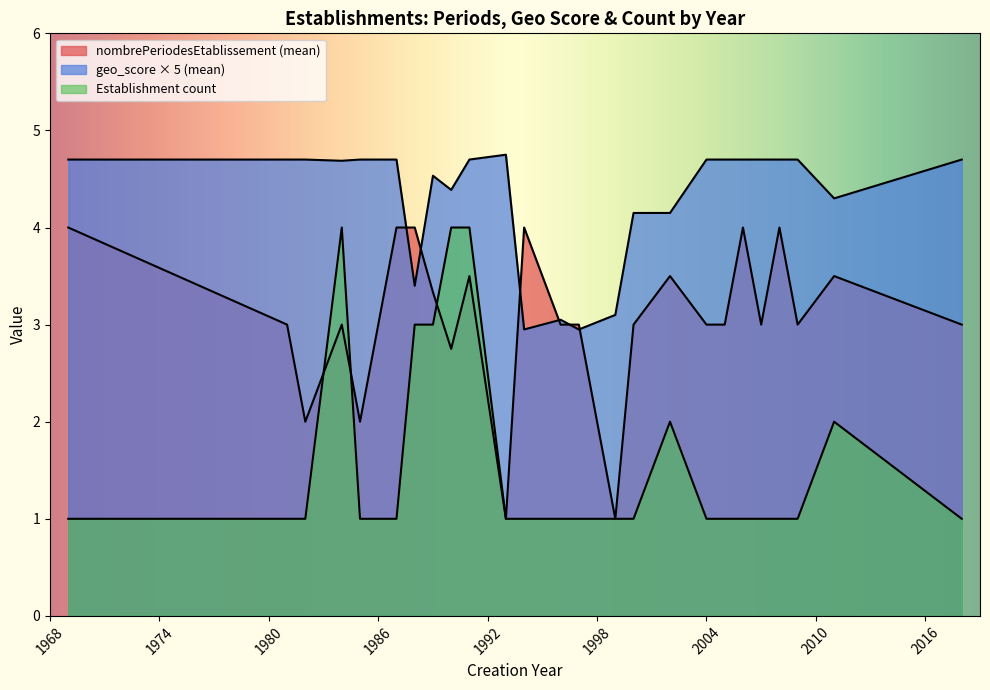

What is the value of the geo_score point at the 33rd from the left?

0.9